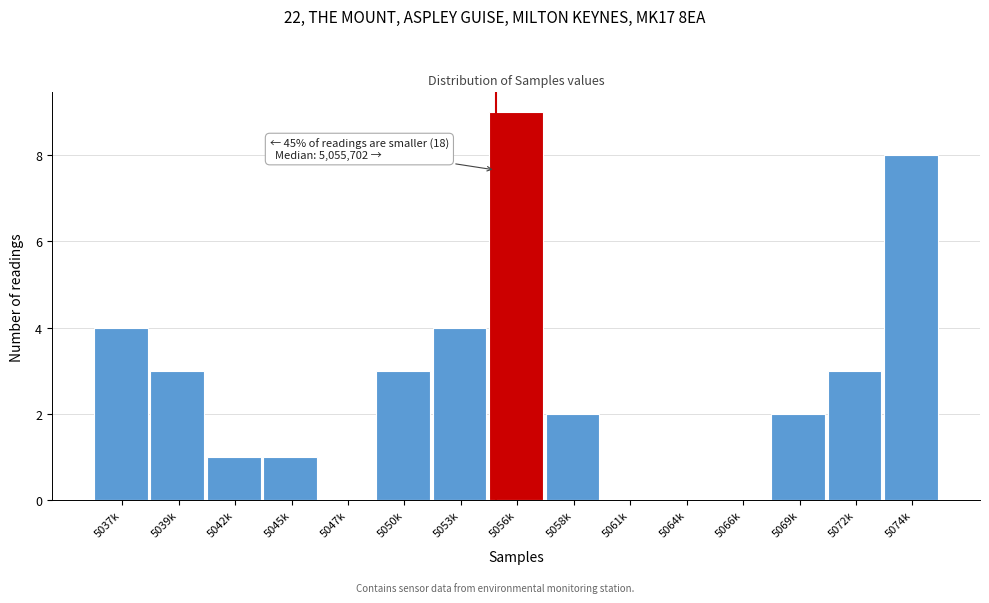

Reading left to right, extract all data points from this chart.

5037k=4	5039k=3	5042k=1	5045k=1	5047k=0	5050k=3	5053k=4	5056k=9	5058k=2	5061k=0	5064k=0	5066k=0	5069k=2	5072k=3	5074k=8